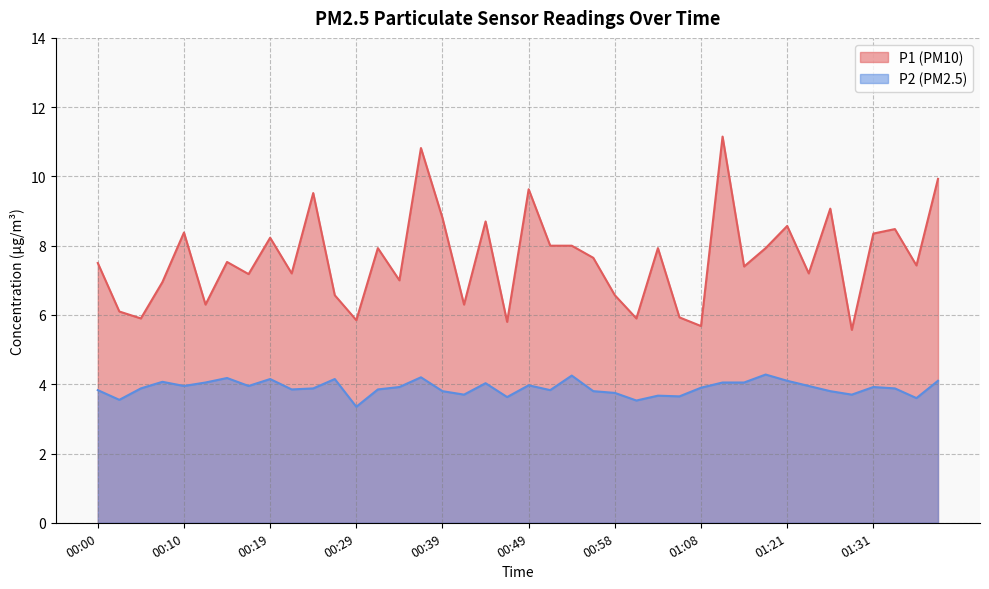

At which category does the chart reach its peak across all series?

01:13